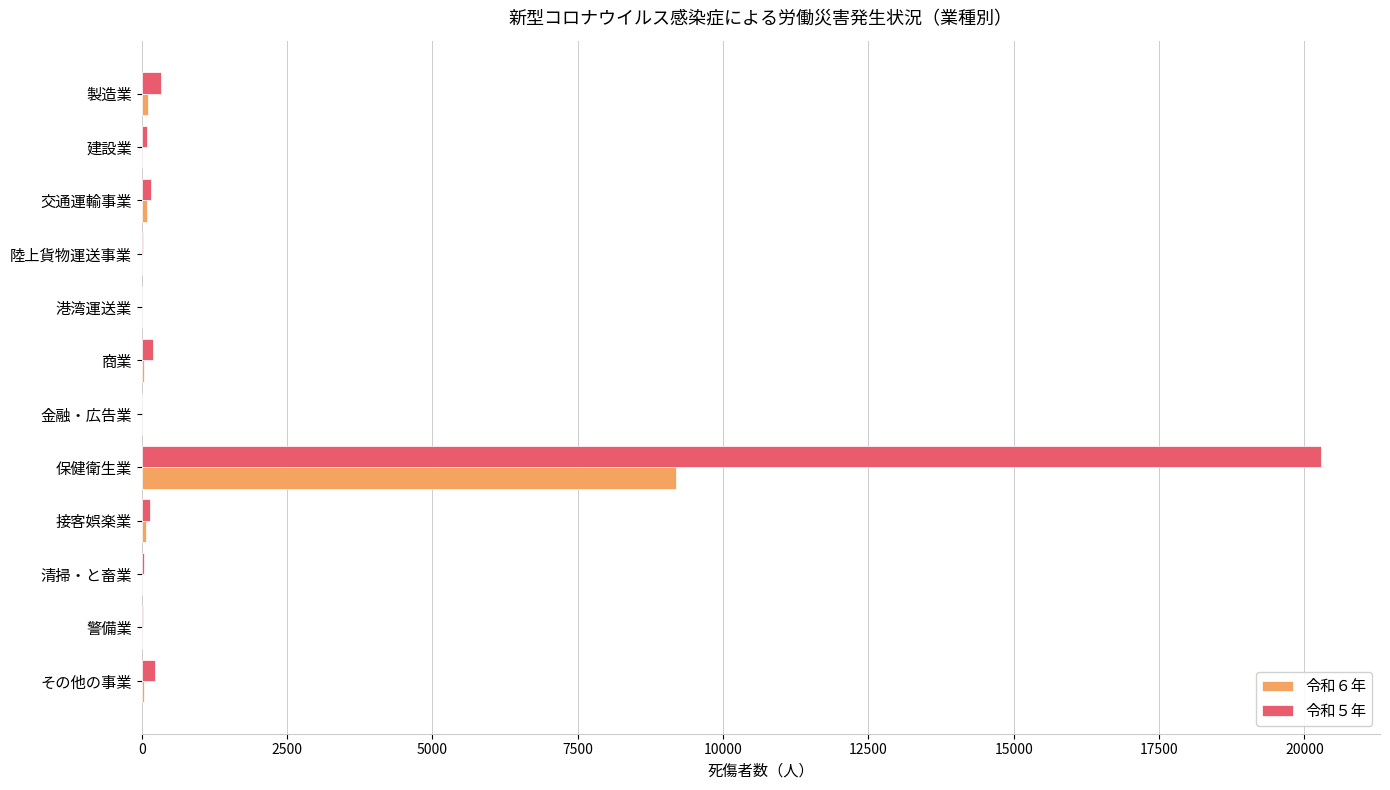

At which category is the sum across all series the highest?

保健衛生業